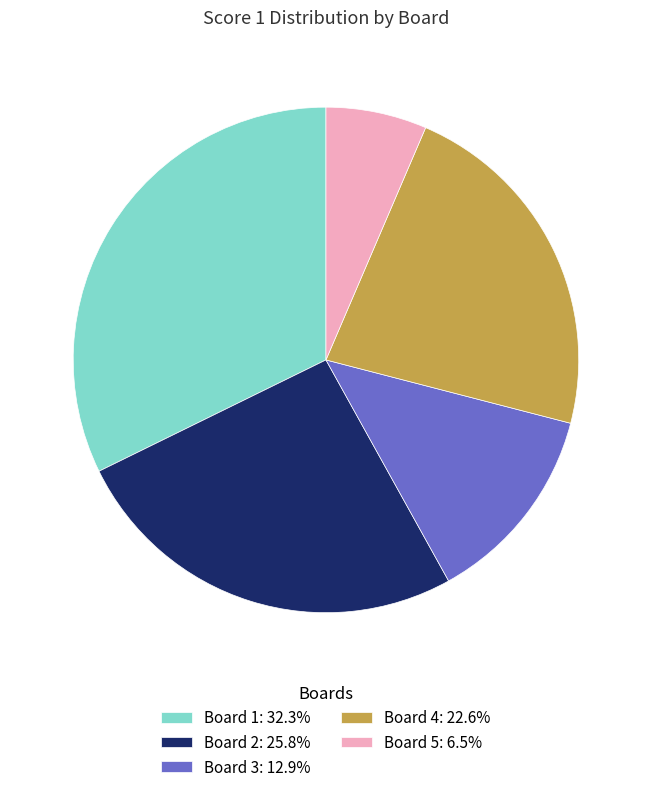

What is the ratio of the value at Board 3: 12.9% to the value at Board 5: 6.5%?

2.0